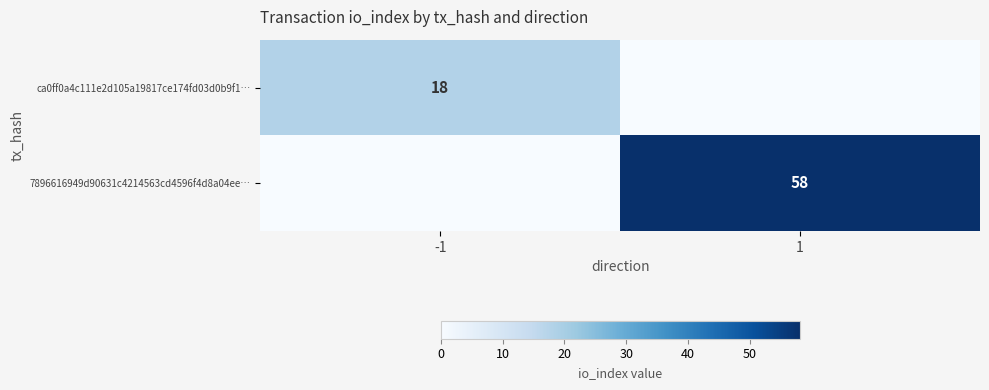

Is the value of ca0ff0a4c111e2d105a19817ce174fd03d0b9f1… at -1 greater than the value of 7896616949d90631c4214563cd4596f4d8a04ee… at 1?

No